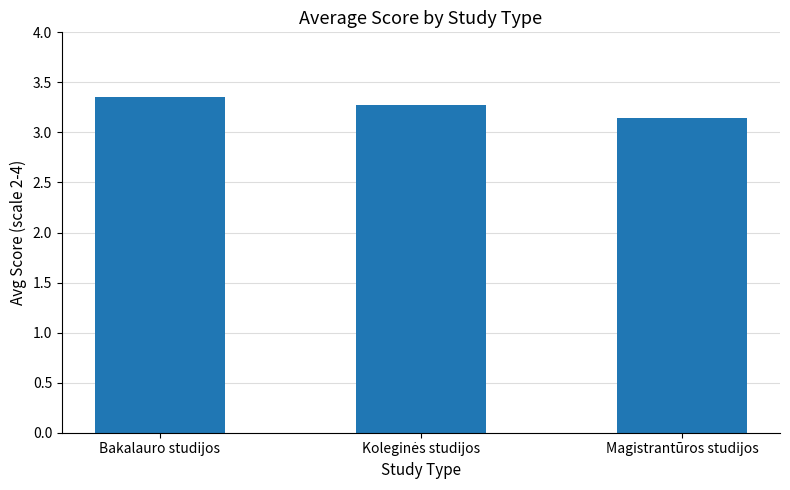

What is the difference between the maximum and second lowest values?

0.1